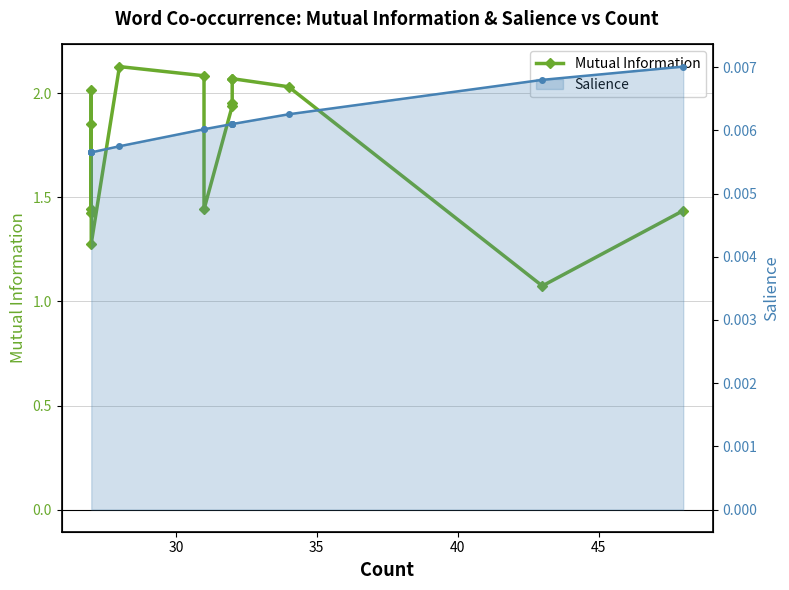

How many distinct data groups are displayed?

2